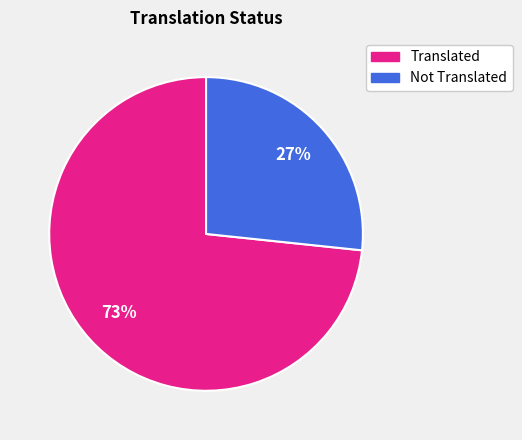

What is the smallest slice in the pie chart?

Not Translated